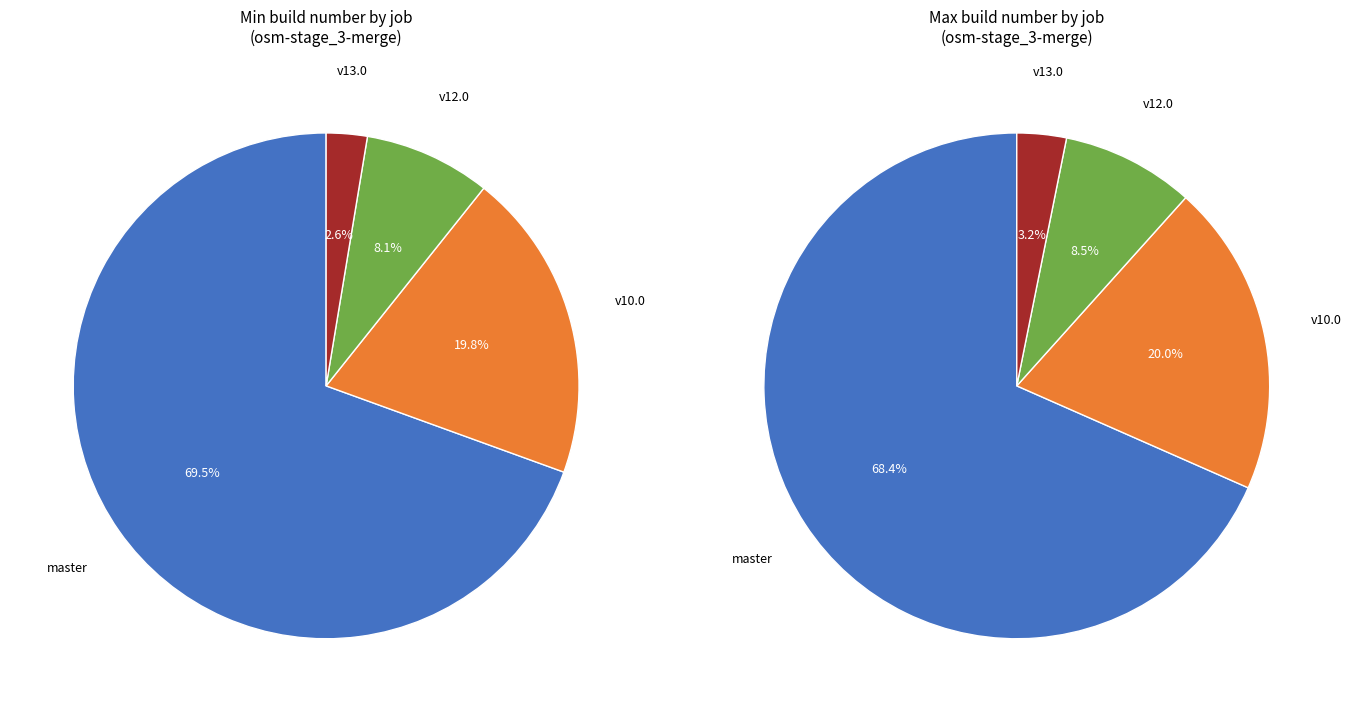

Rank the categories by value from lowest to highest.

osm-stage_3-merge/v13.0, osm-stage_3-merge/v12.0, osm-stage_3-merge/v10.0, osm-stage_3-merge/master